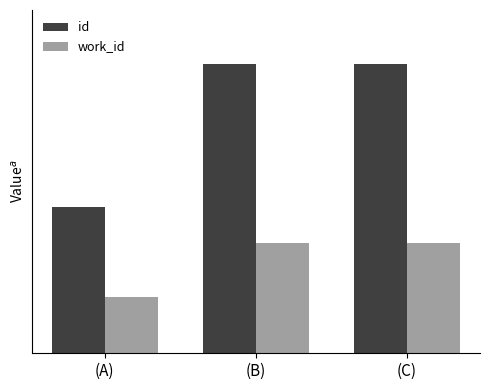

What is the smallest value displayed?

3285